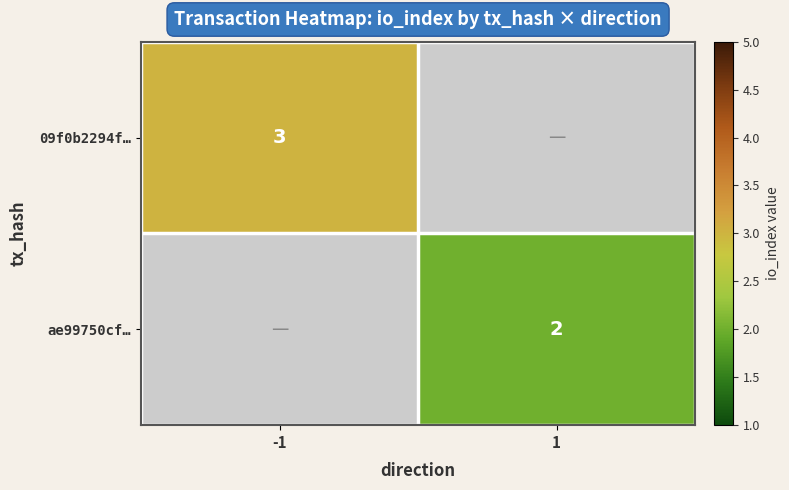

Is it true that 09f0b2294f… equals 3 at -1?

True